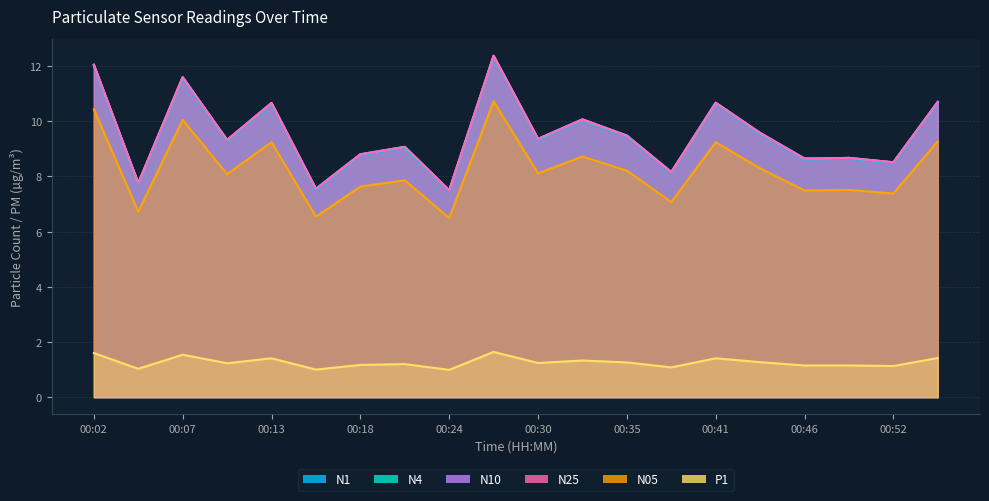

True or false: N25 has more than 2 interior local peaks.

True